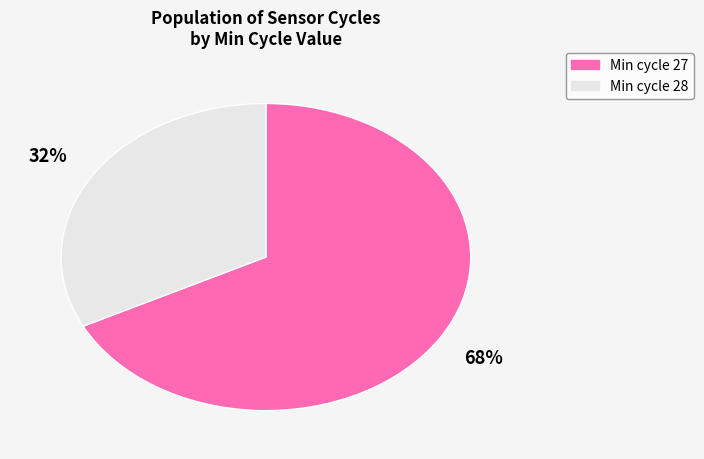

Is there any slice that represents more than half of the pie?

Yes